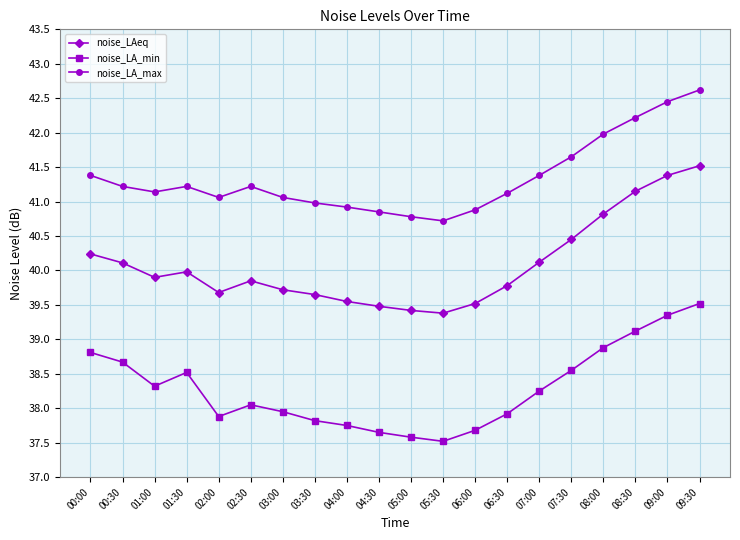

What is the difference between the second highest and minimum values in the noise_LAeq series?

2.0